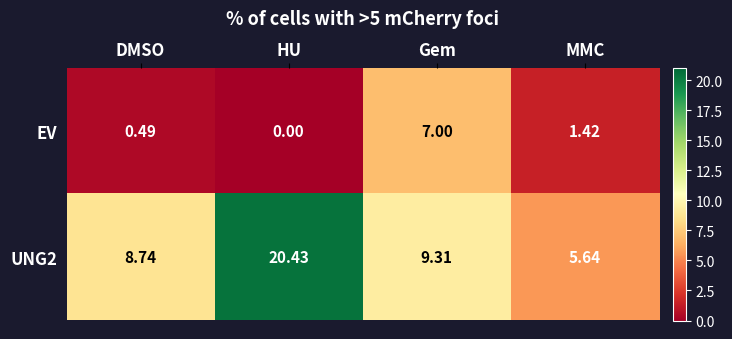

Rank the categories by EV value from highest to lowest.

Gem, MMC, DMSO, HU